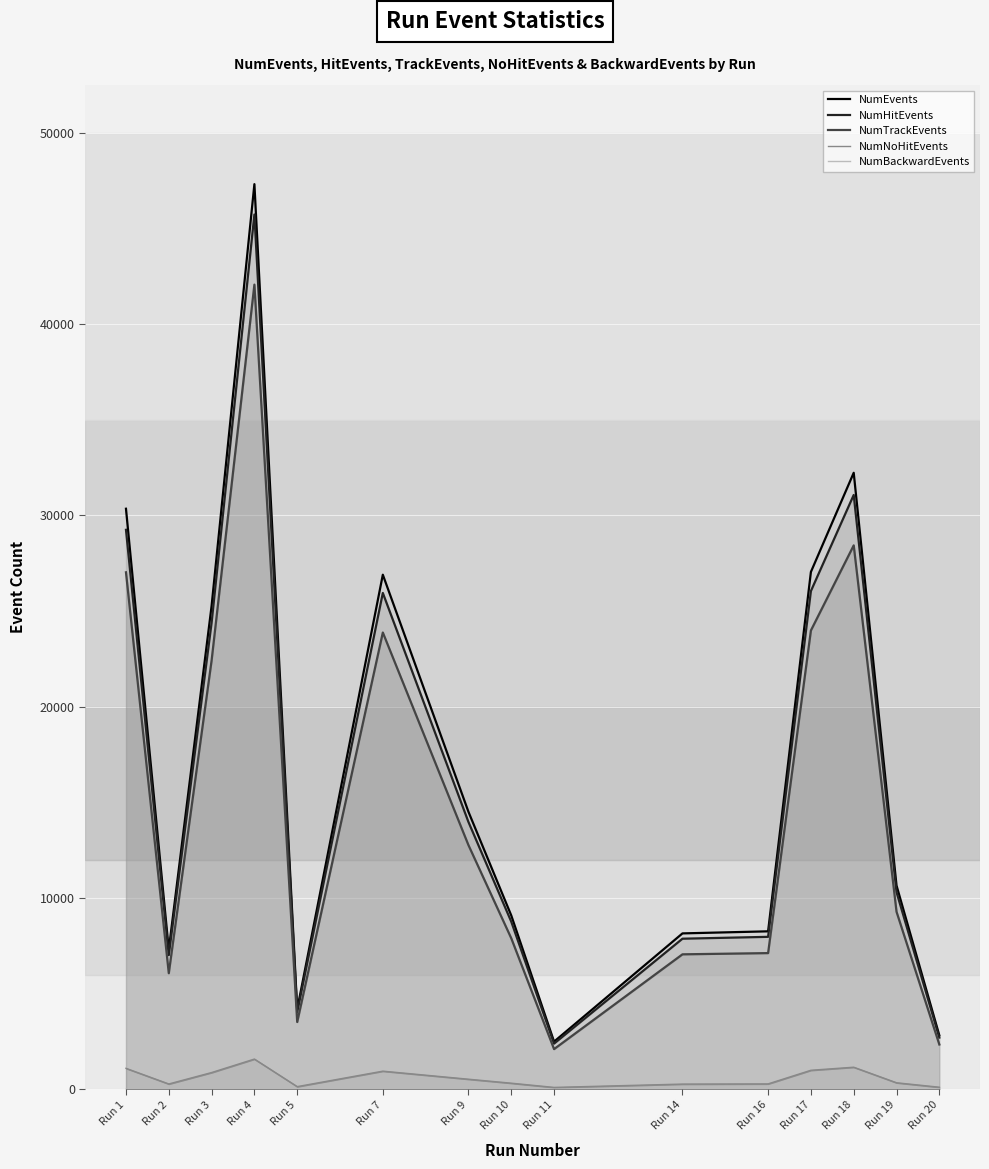

The value of NumEvents at Run 9 is 14511. True or false?

True